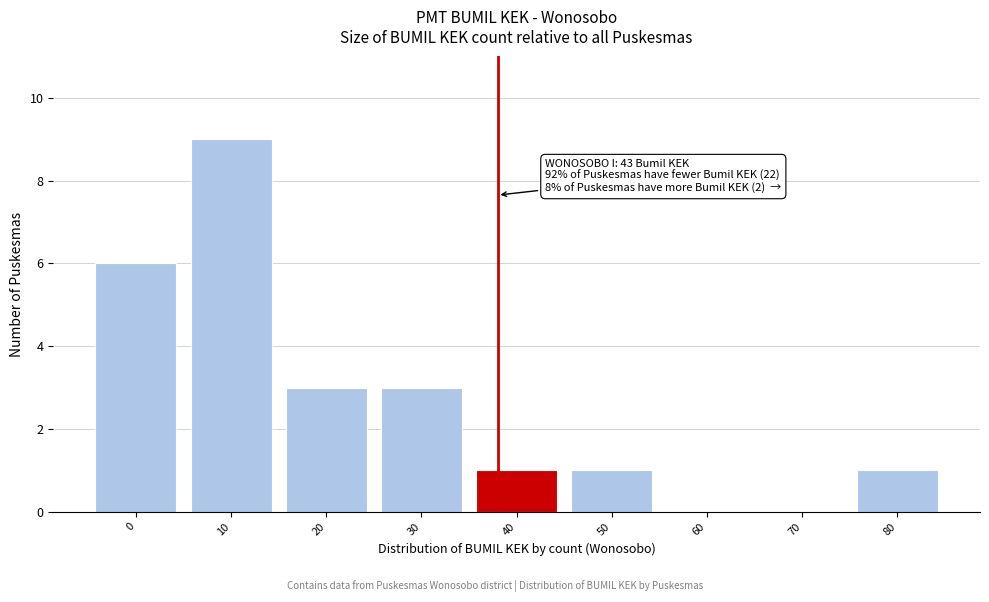

Reading left to right, transcribe all the data shown in this chart.

0=6	10=9	20=3	30=3	40=1	50=1	60=0	70=0	80=1